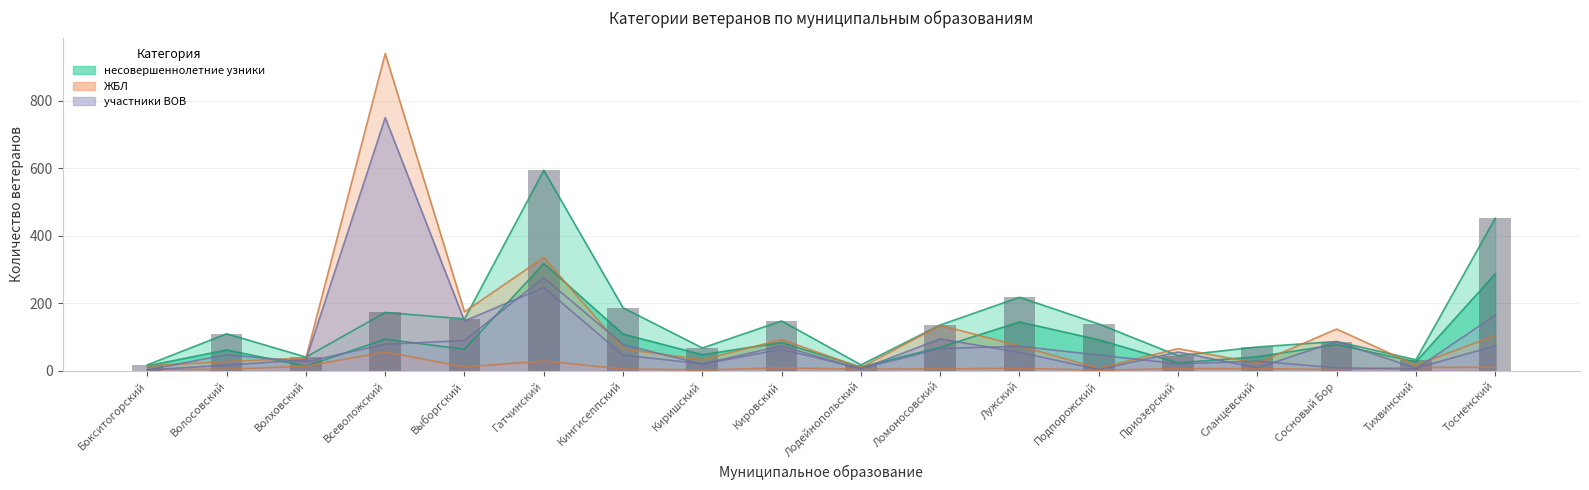

True or false: несовершеннолетние узники (инв.) has a value of 3 at Бокситогорский.

True